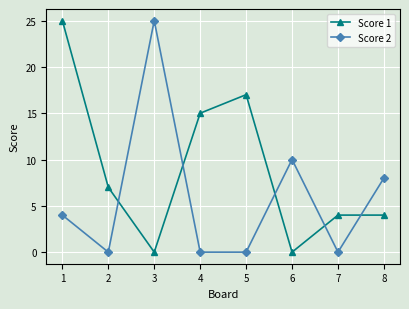

What are all the series names shown in the legend?

Score 1, Score 2